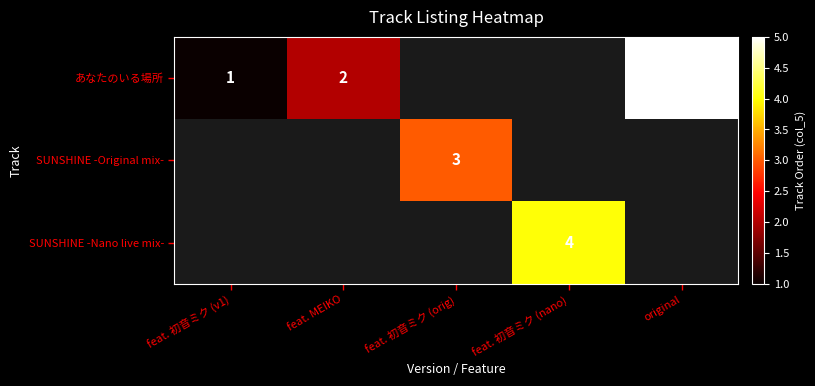

Between feat. MEIKO and feat. 初音ミク (orig), which is larger?

feat. 初音ミク (orig)